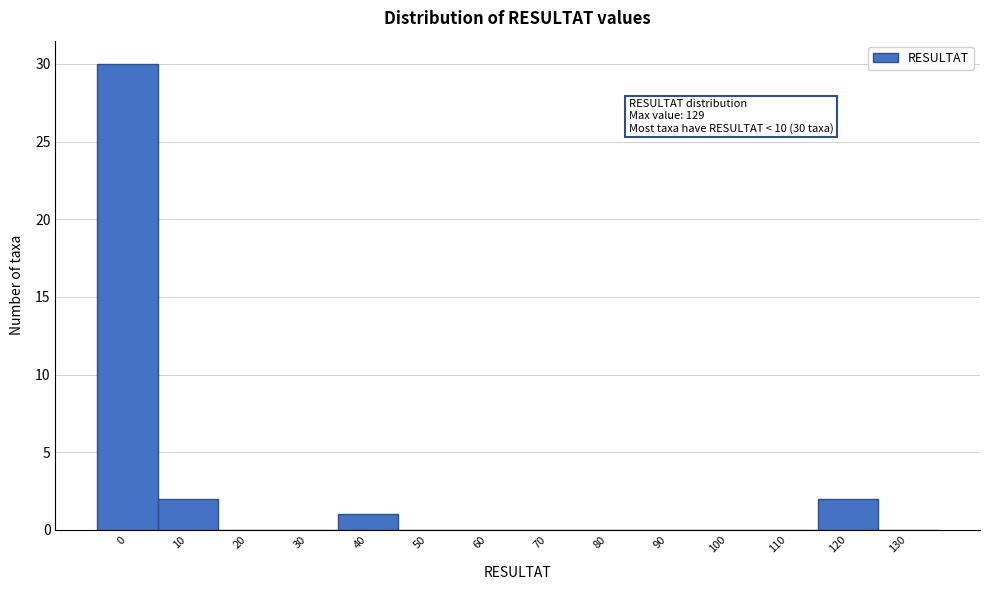

Reading right to left, transcribe all the data shown in this chart.

130=0	120=2	110=0	100=0	90=0	80=0	70=0	60=0	50=0	40=1	30=0	20=0	10=2	0=30